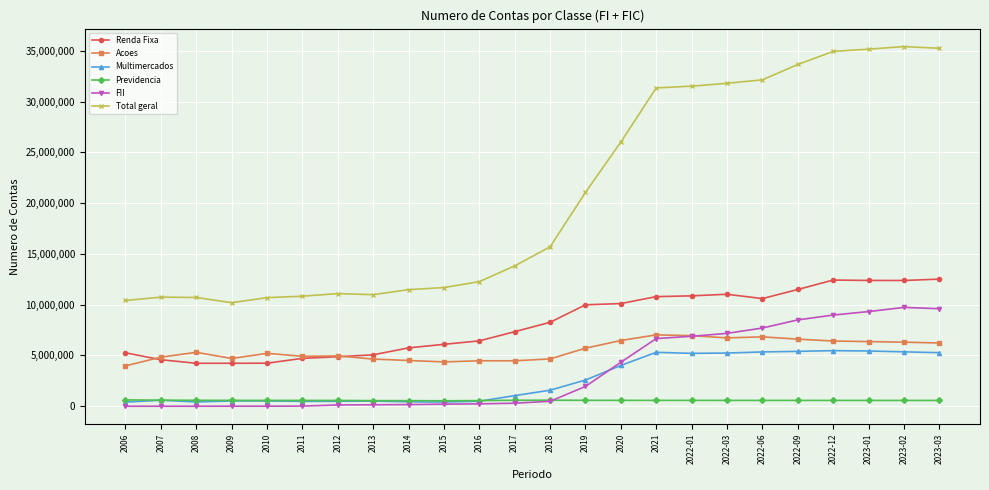

What is the difference between the maximum and minimum values in the Renda Fixa series?

8287829